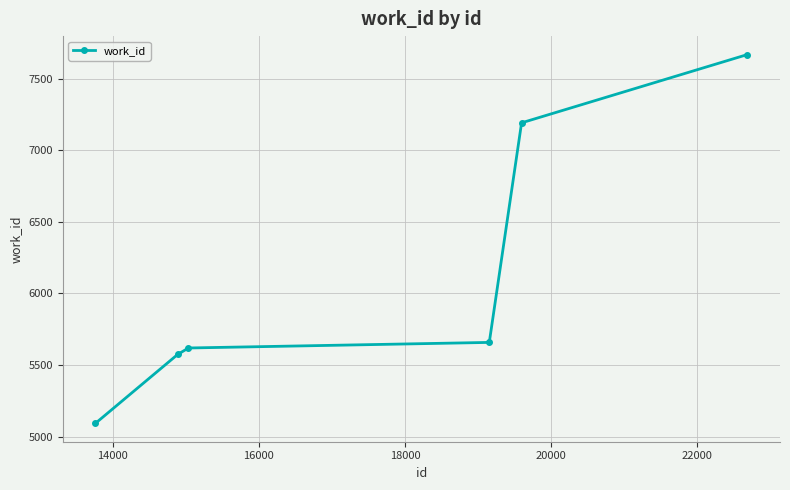

True or false: there are more than 0 points higher than both neighbors.

False